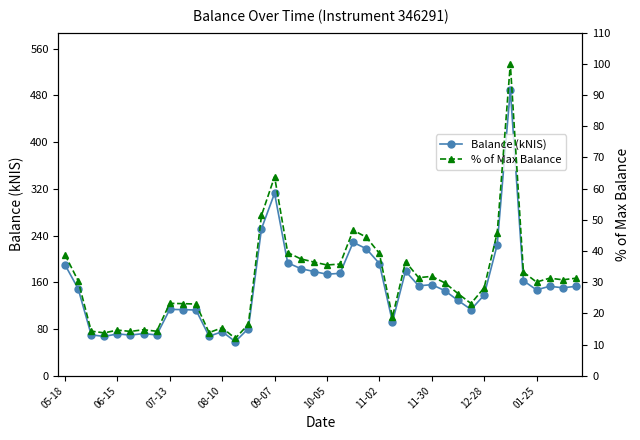

True or false: Balance (kNIS) has more than 2 interior local peaks.

True